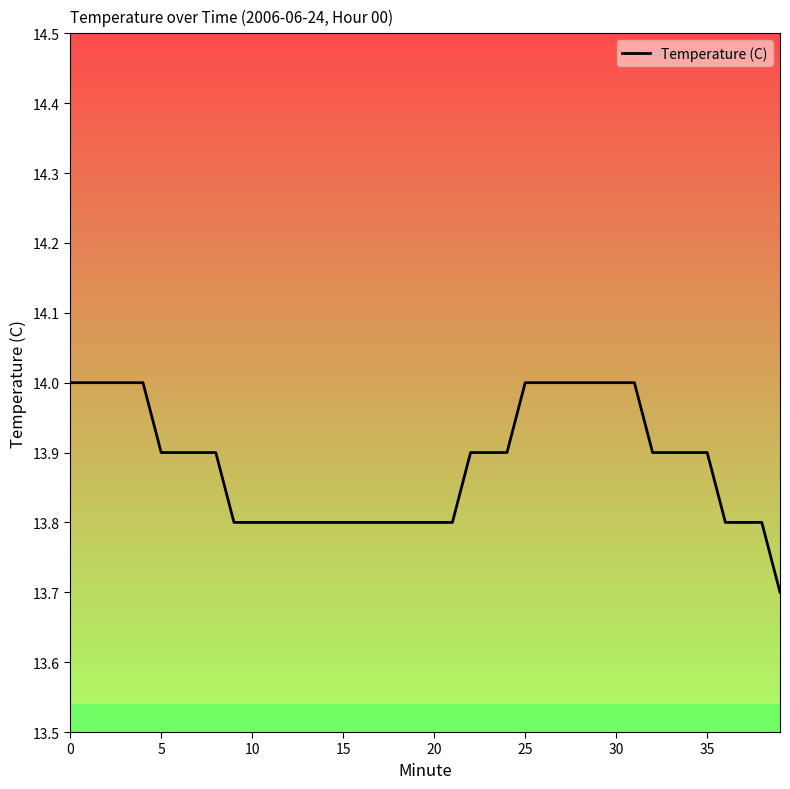

What is the smallest value displayed?

13.7